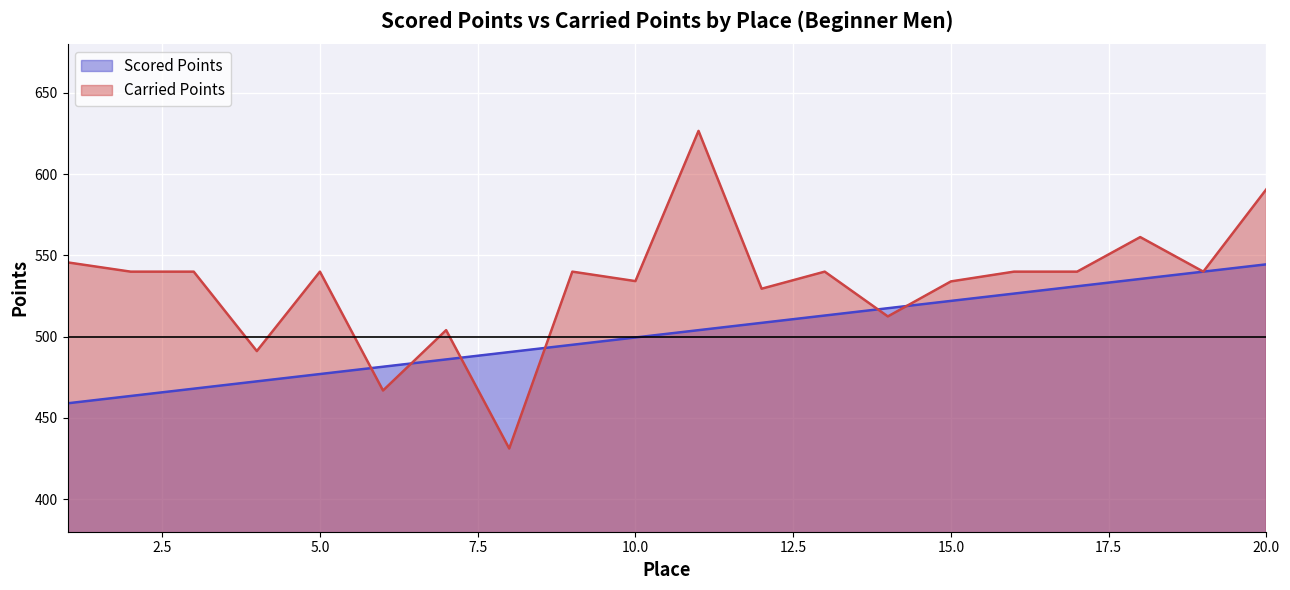

True or false: Scored Points has more than 0 points higher than both neighbors.

False